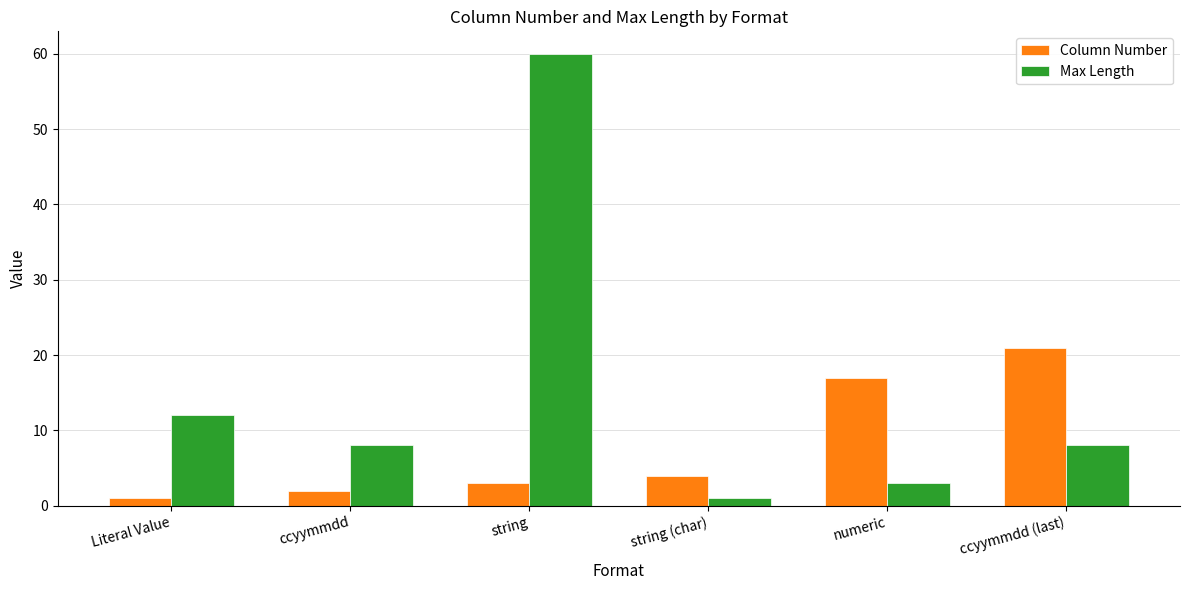

What is the sum of the Max Length values at Literal Value and string (char)?

13